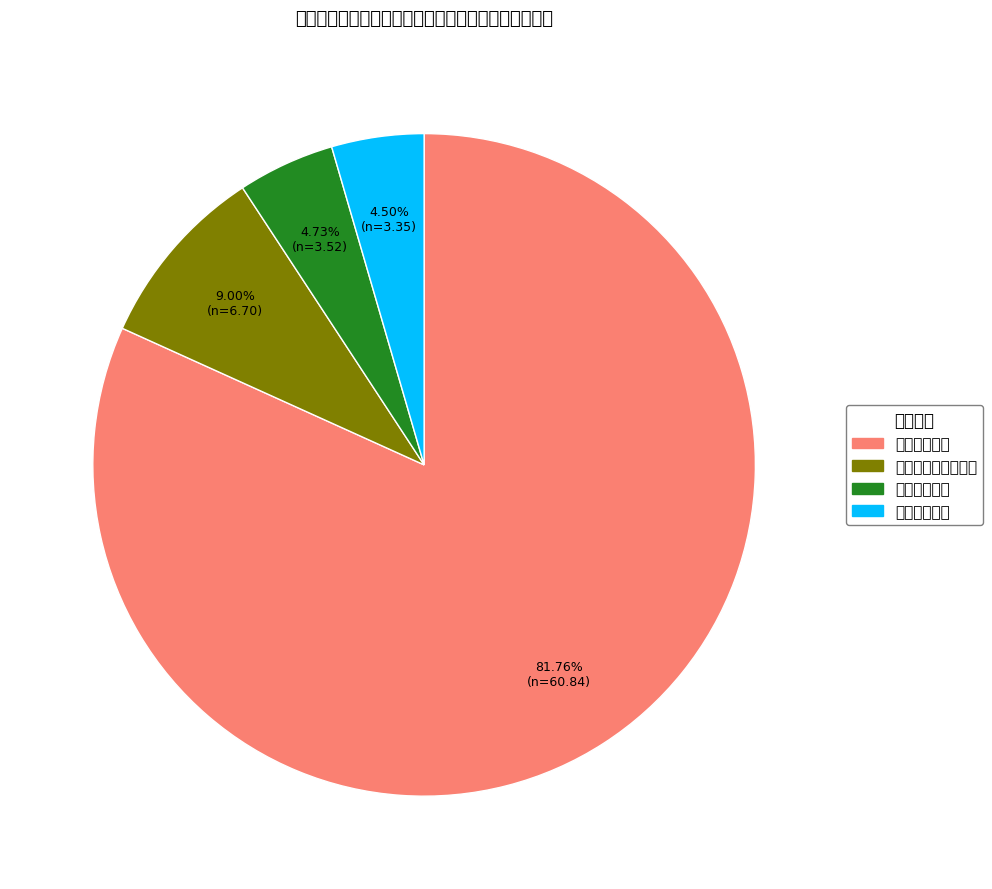

What is the largest slice in the pie chart?

公共安全支出